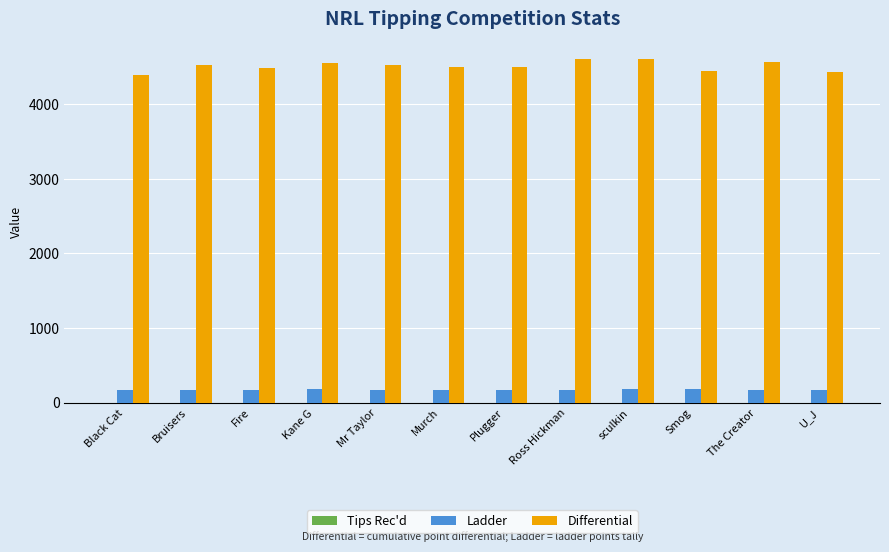

The value of Ladder at Smog is 178. True or false?

True